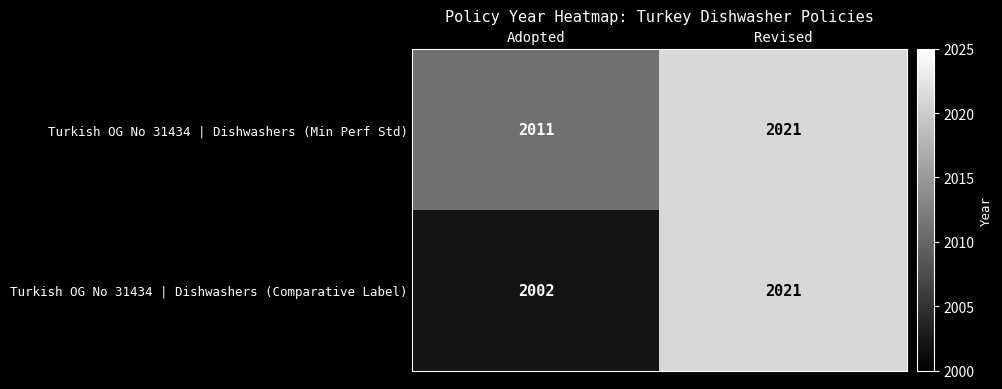

At which category does the chart reach its minimum across all series?

Adopted